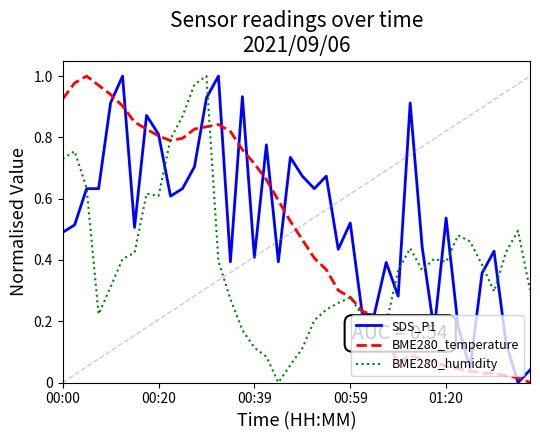

In BME280_humidity, how many points are lower than both neighbors (excluding endpoints)?

7